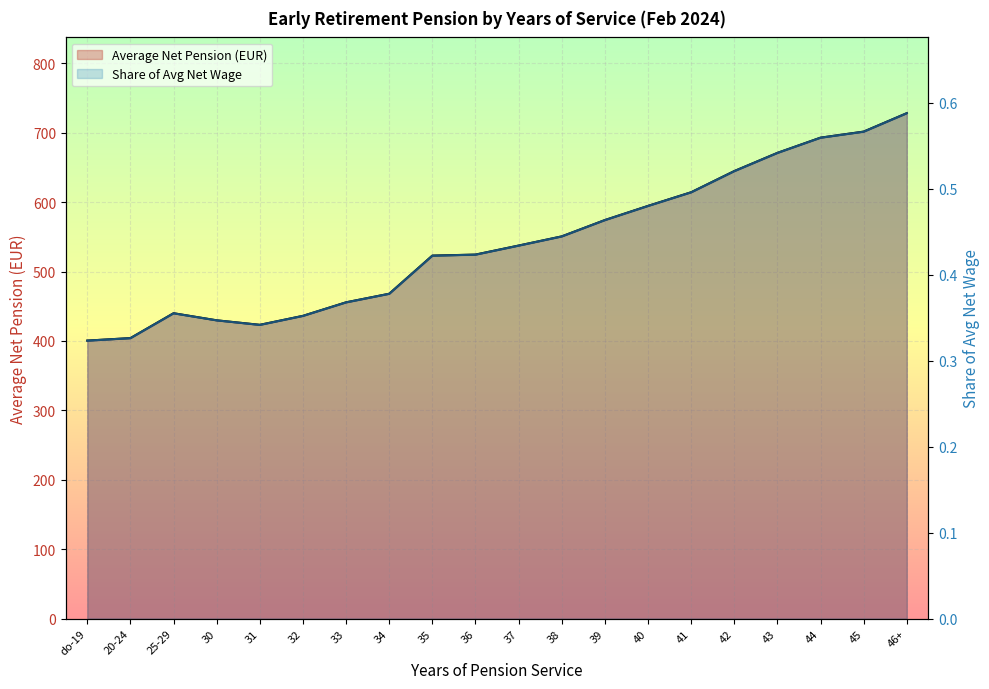

What is the minimum value shown in the chart?

0.3